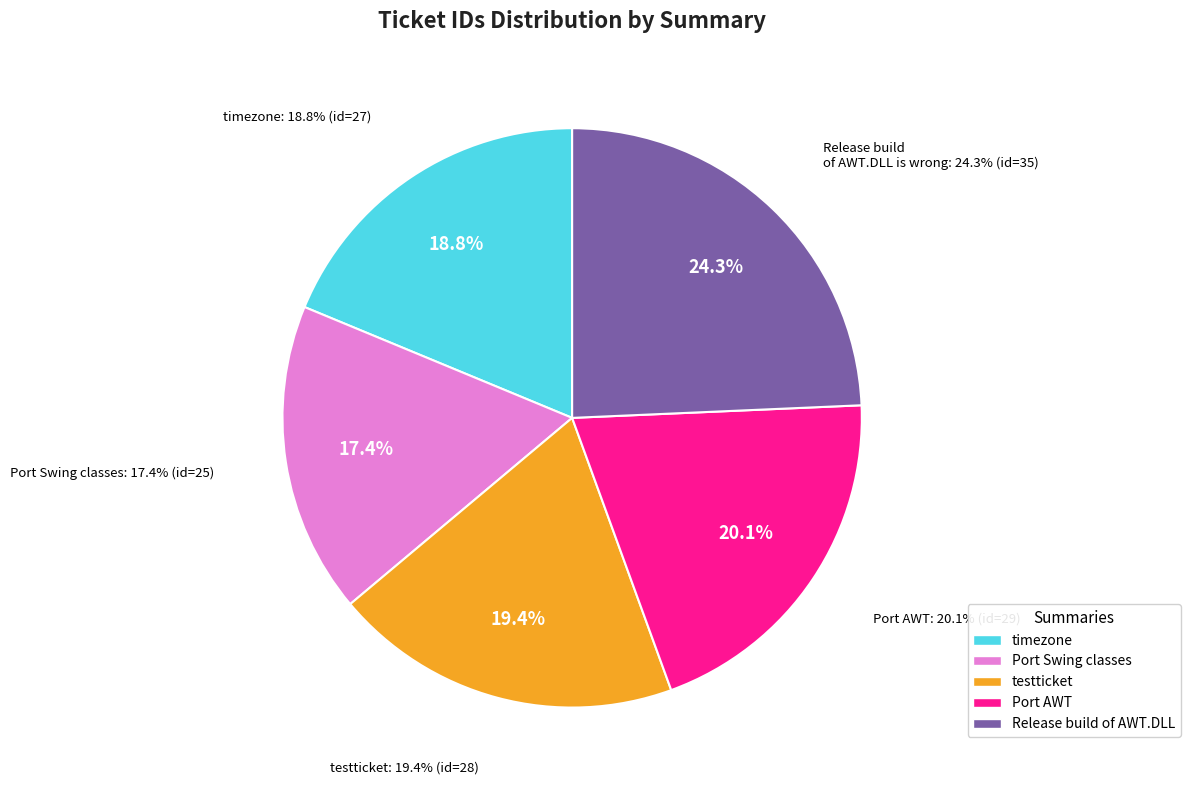

How many slices are in this pie chart?

5